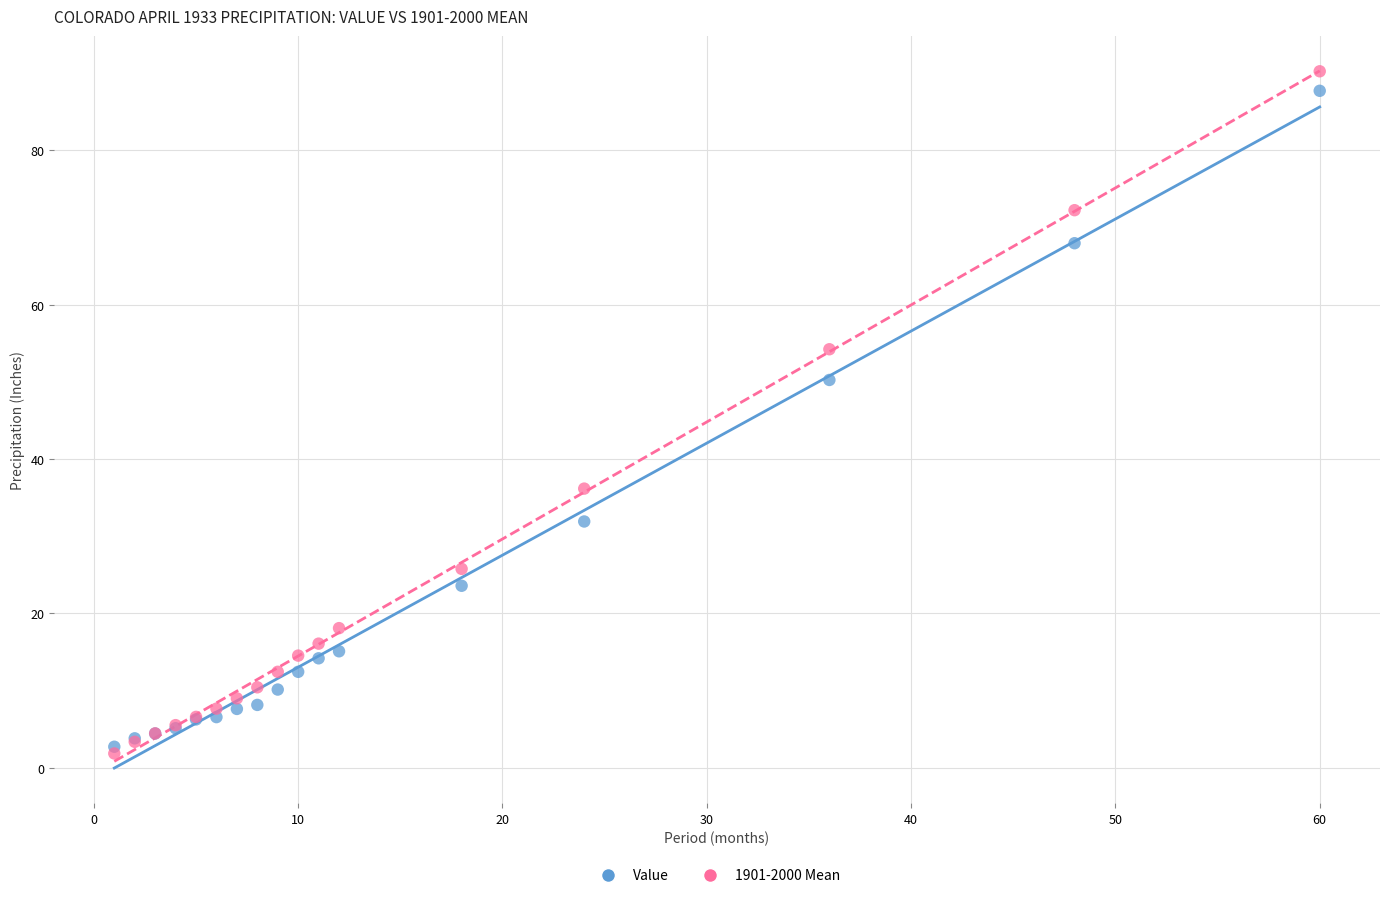

What are all the series names shown in the legend?

Value, 1901-2000 Mean